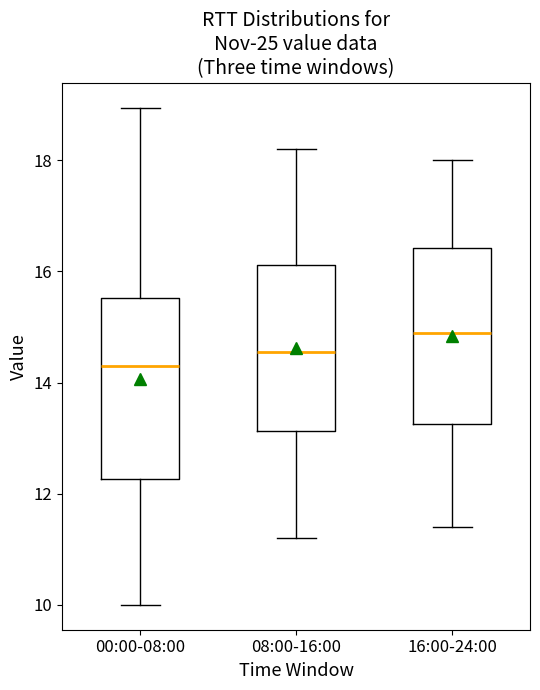

Reading left to right, transcribe this box plot: for each box, give where its median line is, the range the box spans, and where its two whiskers end, as read against the y-axis. The values are not printed on the chart, so give them approximately, as read against the axis.

00:00-08:00: median 14.4, box 12.2 to 15.6, whiskers 10.0 to 19.0
08:00-16:00: median 14.6, box 13.2 to 16.2, whiskers 11.2 to 18.2
16:00-24:00: median 15.0, box 13.2 to 16.4, whiskers 11.4 to 18.0